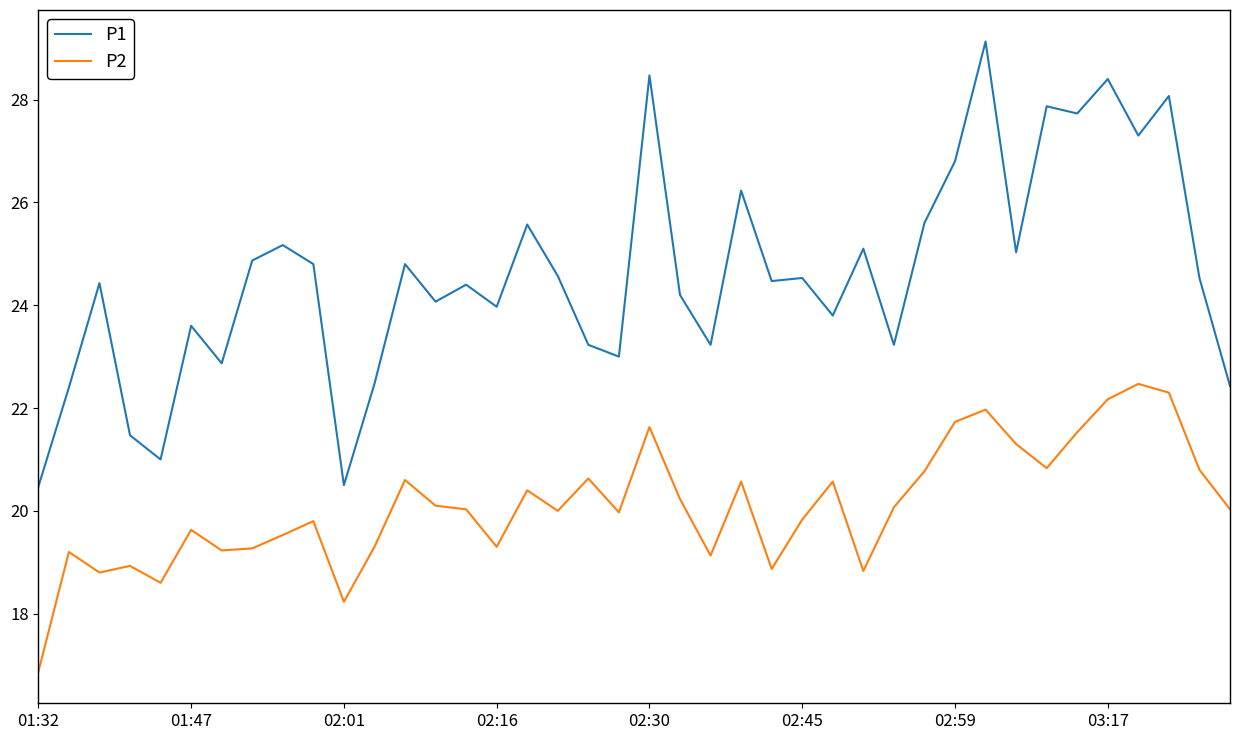

True or false: P2 and P1 cross at least once.

False